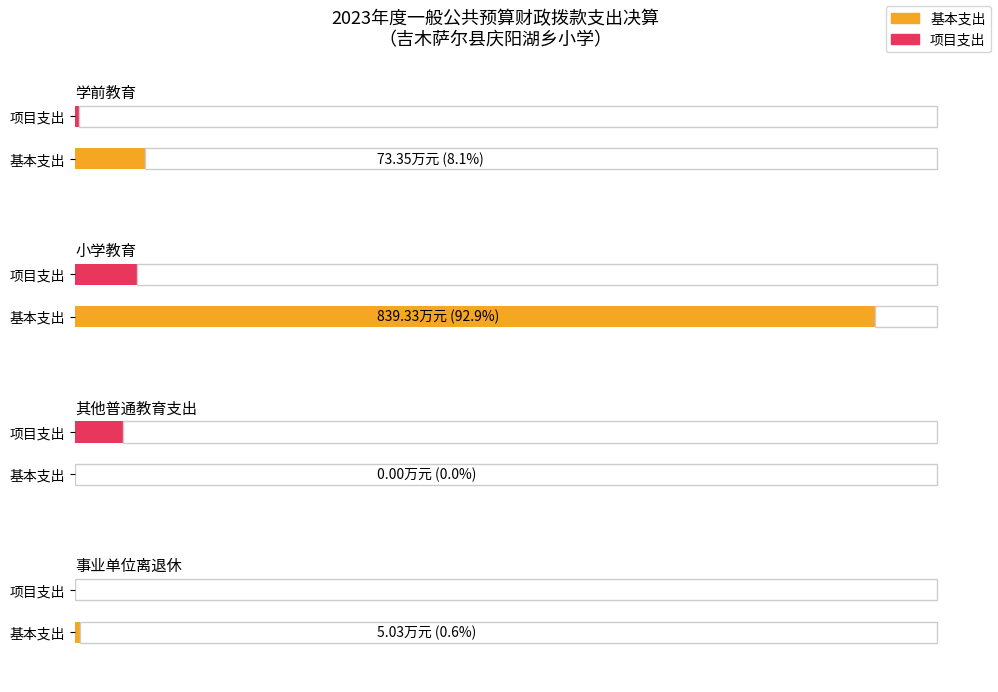

What is the label of the 1st bar from the left?

学前教育